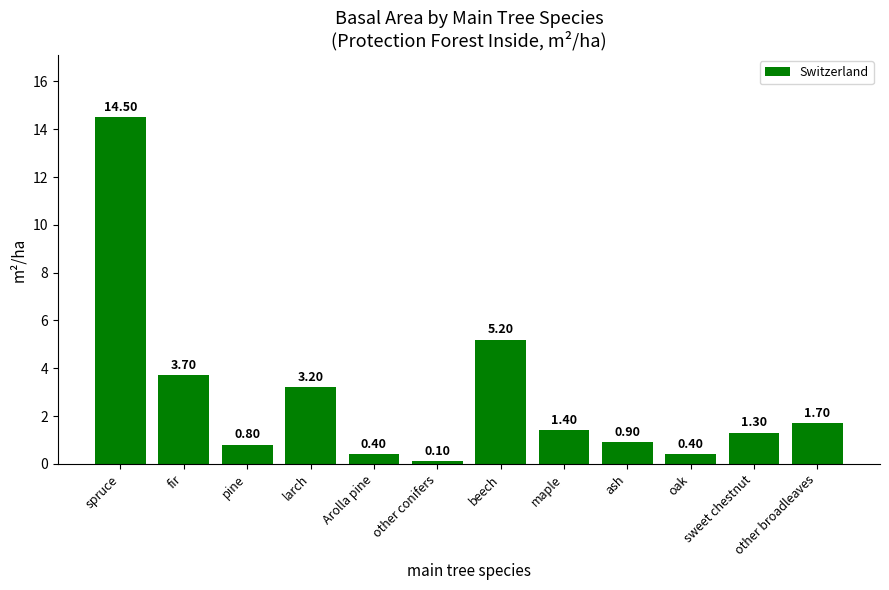

How many bars are there in total?

12